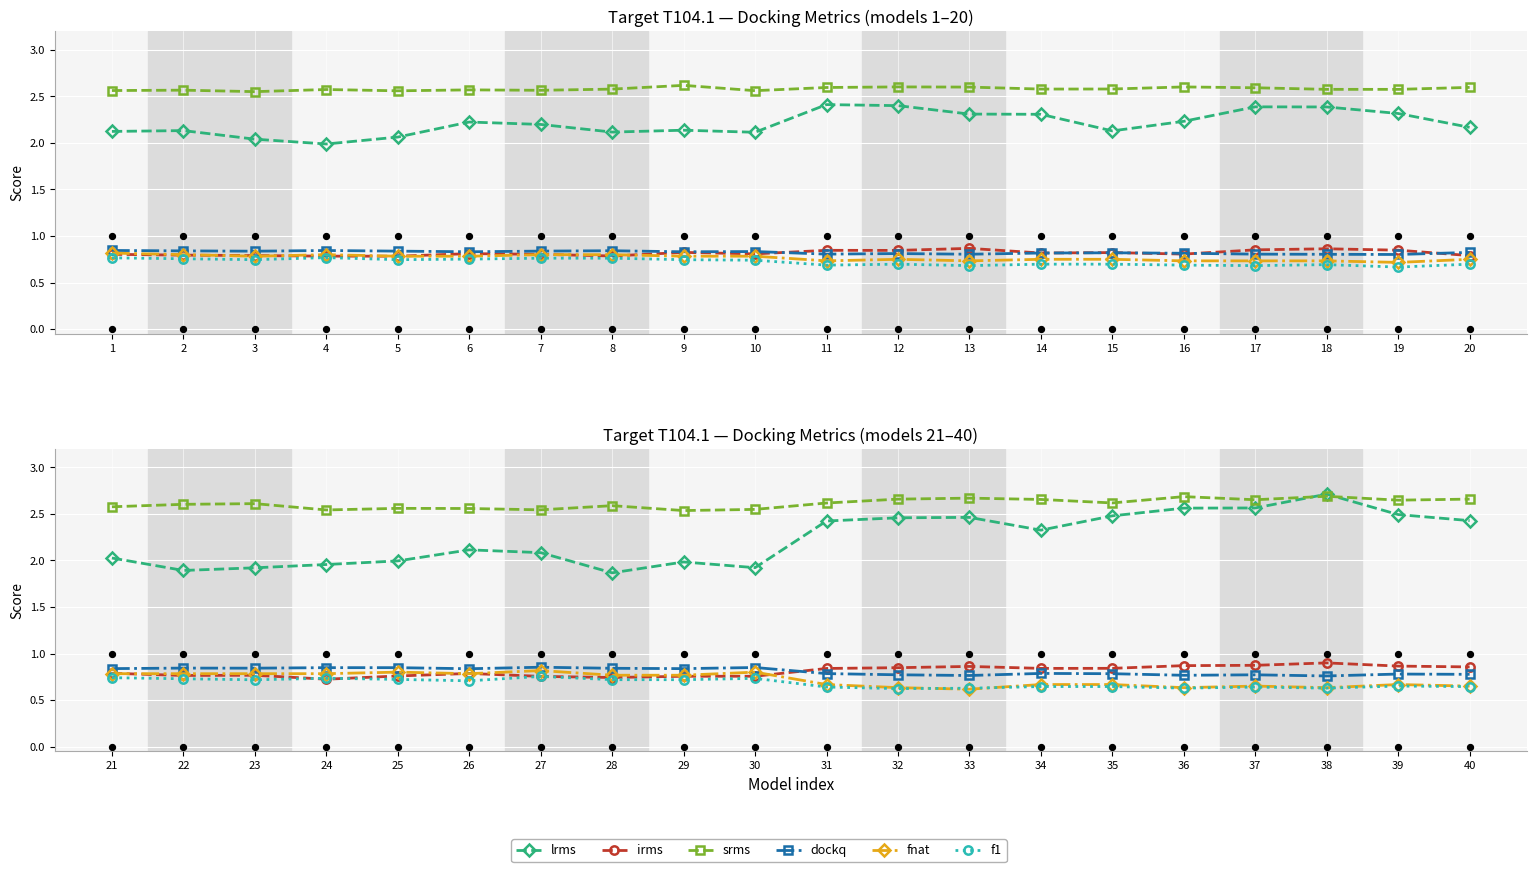

What is the total value across all series at 33?

8.0